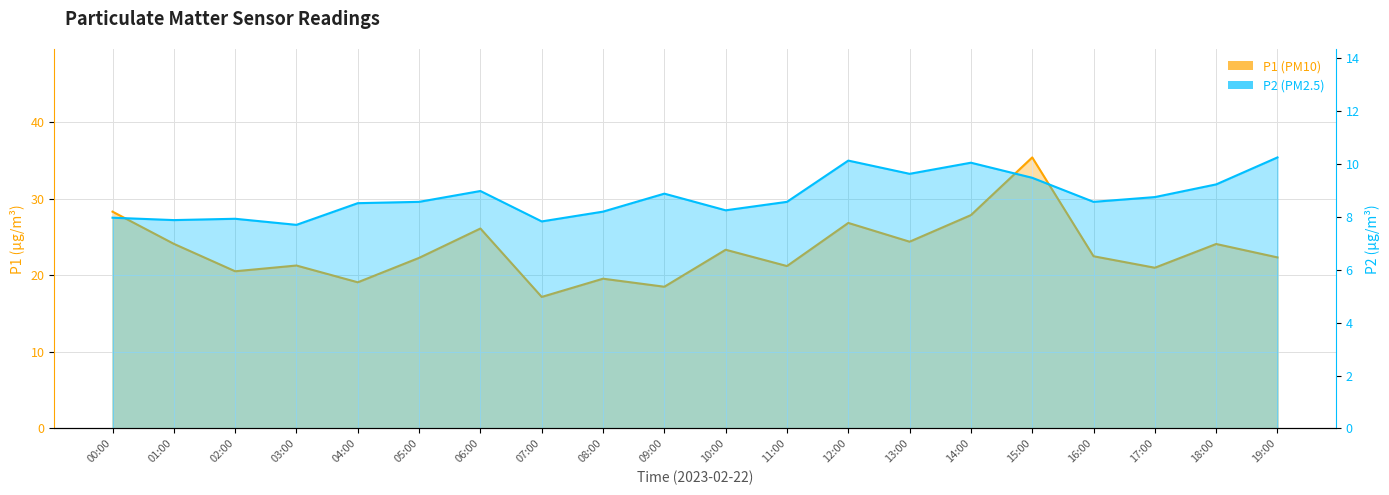

The P2 series shows 4.3 at 09:00. True or false?

False